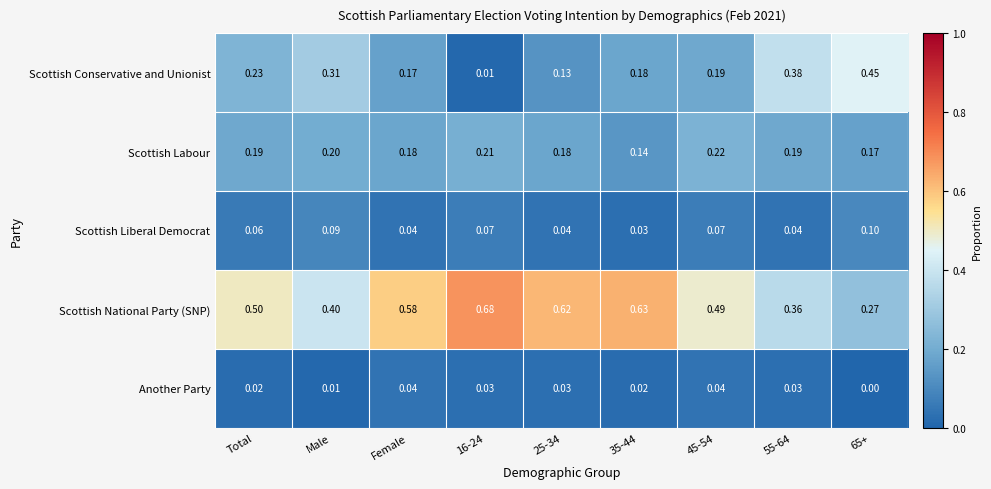

Which series has the widest spread of values?

Scottish Conservative and Unionist